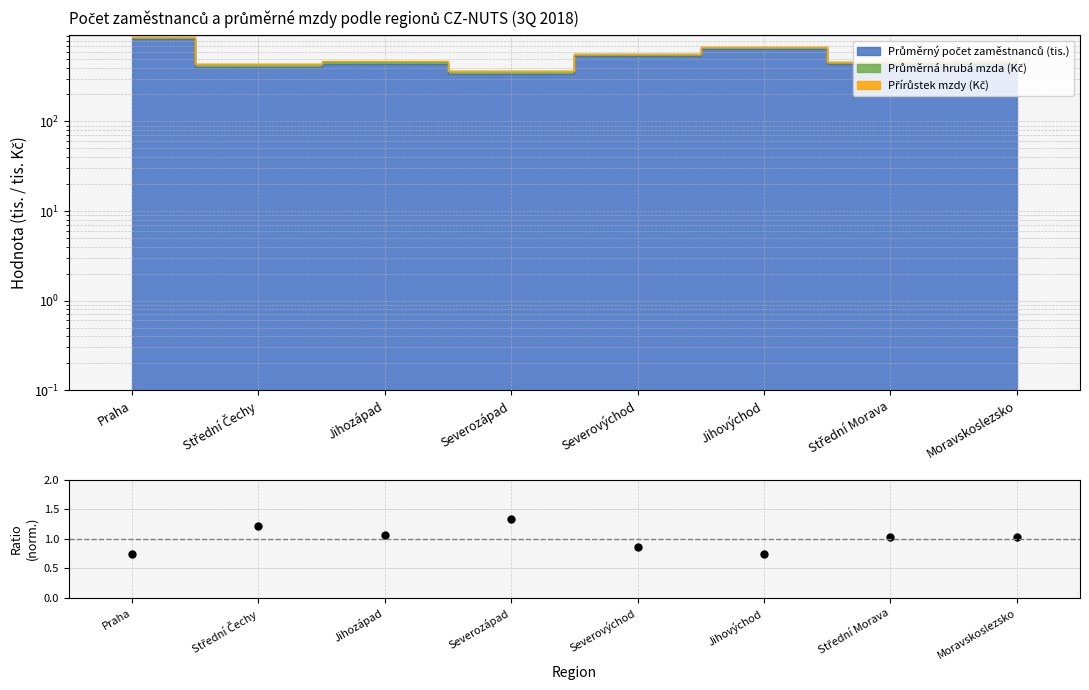

List the labels in order of value, smallest first.

Praha, Jihovýchod, Severovýchod, Moravskoslezsko, Střední Morava, Jihozápad, Střední Čechy, Severozápad